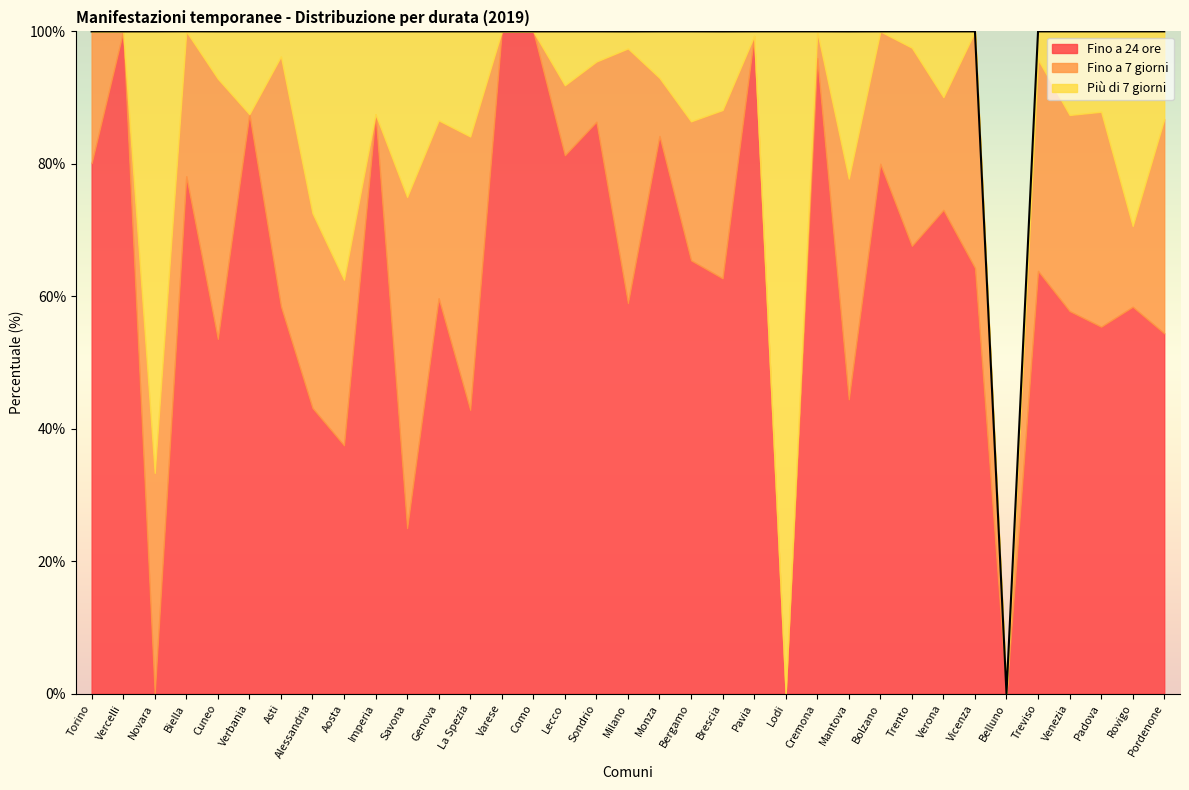

Reading right to left, extract all data points from this chart.

Fino a 24 ore: 54.4	58.4	55.4	57.8	63.8	0.0	64.3	73.0	67.6	80.0	44.4	96.0	0.0	99.3	62.7	65.4	84.2	59.0	86.4	81.3	100.0	100.0	42.9	59.7	25.0	87.5	37.5	43.1	58.5	87.5	53.6	78.1	0.0	100.0	80.1
Fino a 7 giorni: 32.4	12.2	32.5	29.6	31.9	0.0	35.7	17.0	29.9	20.0	33.3	4.0	0.0	0.0	25.4	21.0	8.8	38.5	9.1	10.6	0.0	0.0	41.3	26.9	50.0	0.0	25.0	29.4	37.7	0.0	39.3	21.9	33.3	0.0	19.9
Più di 7 giorni: 13.2	29.4	12.1	12.6	4.3	0.0	0.0	9.9	2.5	0.0	22.2	0.0	100.0	0.7	11.9	13.6	7.0	2.6	4.5	8.1	0.0	0.0	15.9	13.4	25.0	12.5	37.5	27.4	3.8	12.5	7.1	0.0	66.7	0.0	0.0